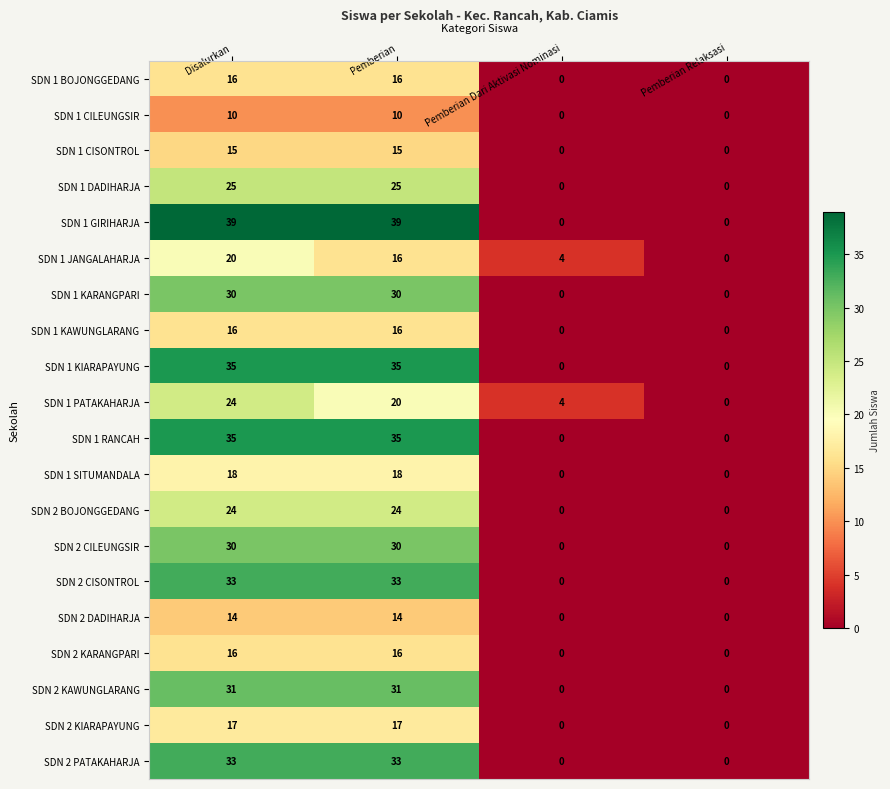

Between Disalurkan and Pemberian Dari Aktivasi Nominasi, which series saw the biggest shift?

SDN 1 GIRIHARJA